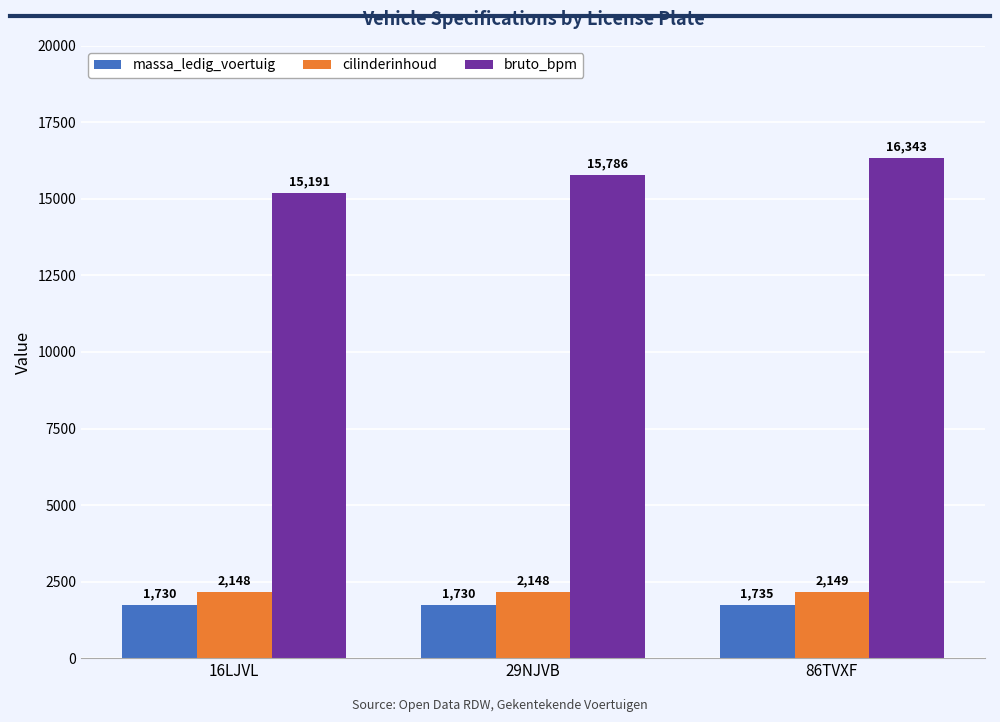

What is the difference between the highest and lowest values at 86TVXF?

14608